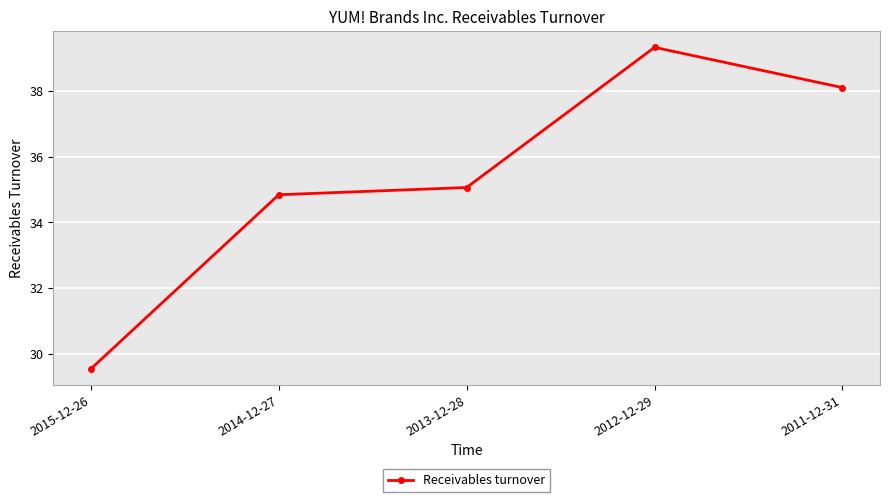

What is the change in value from 2014-12-27 to 2013-12-28?

+0.2